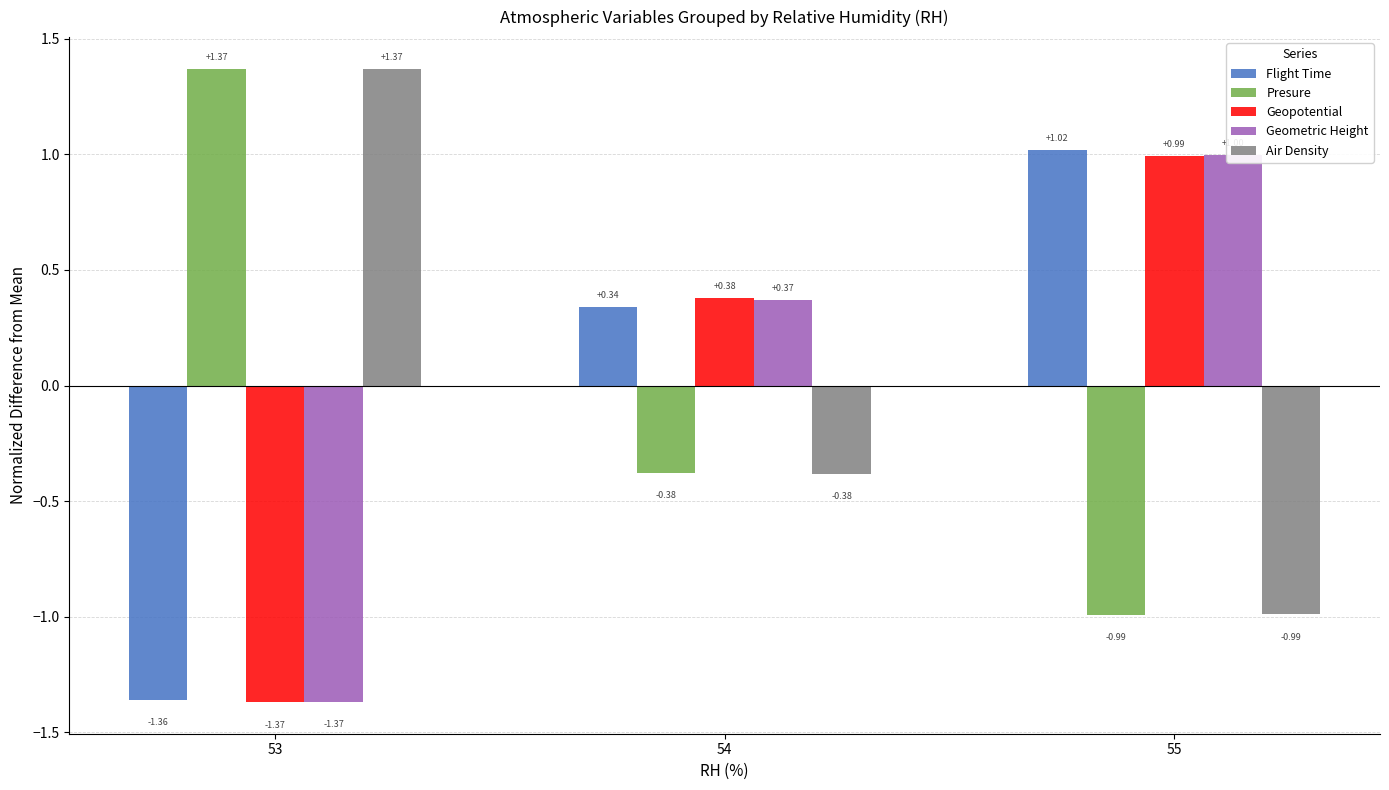

Reading right to left, what are all the values shown in this chart?

Flight Time: 1.0	0.3	-1.4
Presure: -1.0	-0.4	1.4
Geopotential: 1.0	0.4	-1.4
Geometric Height: 1.0	0.4	-1.4
Air Density: -1.0	-0.4	1.4